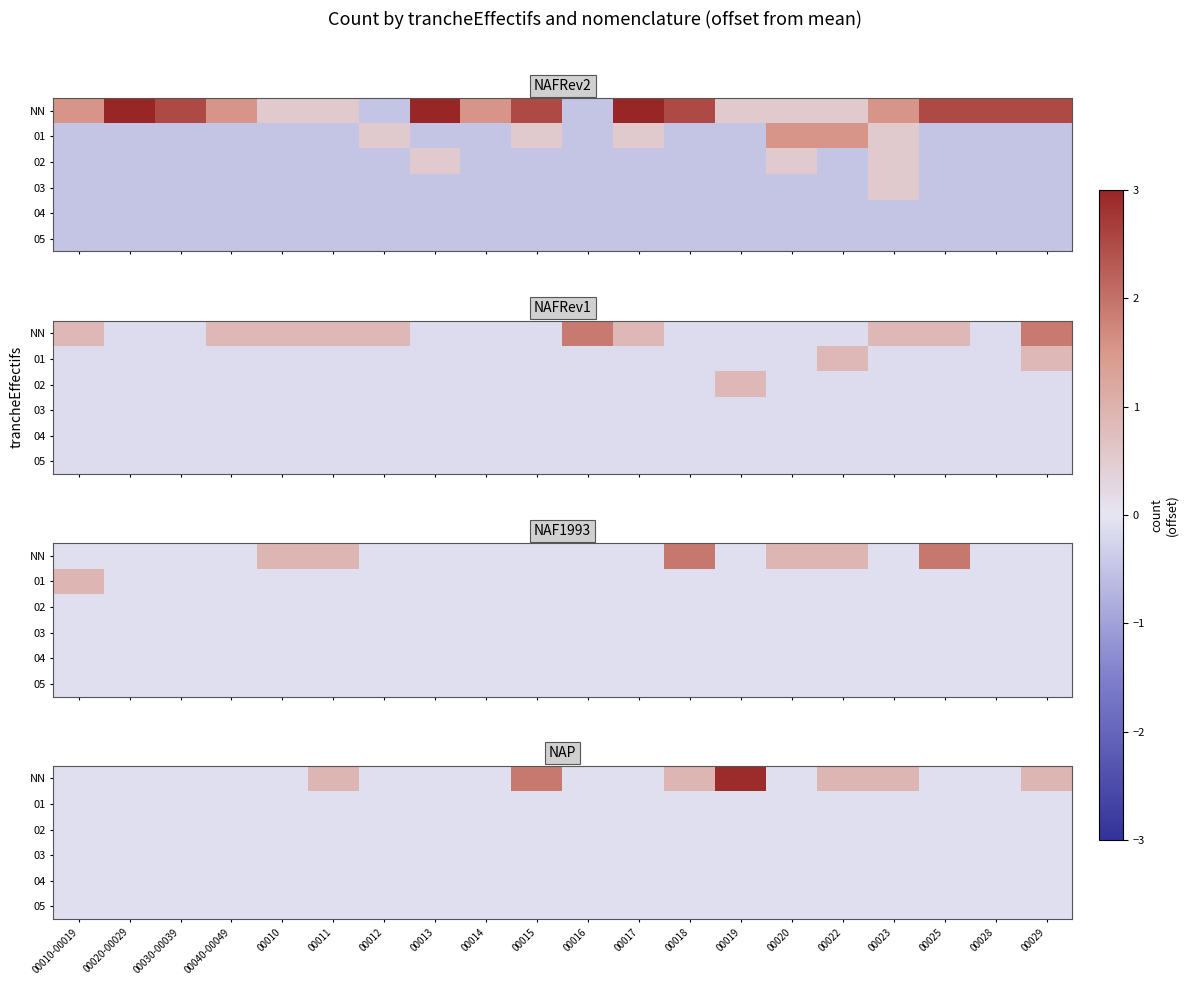

The value of 02 at 00011 is -0.0. True or false?

False